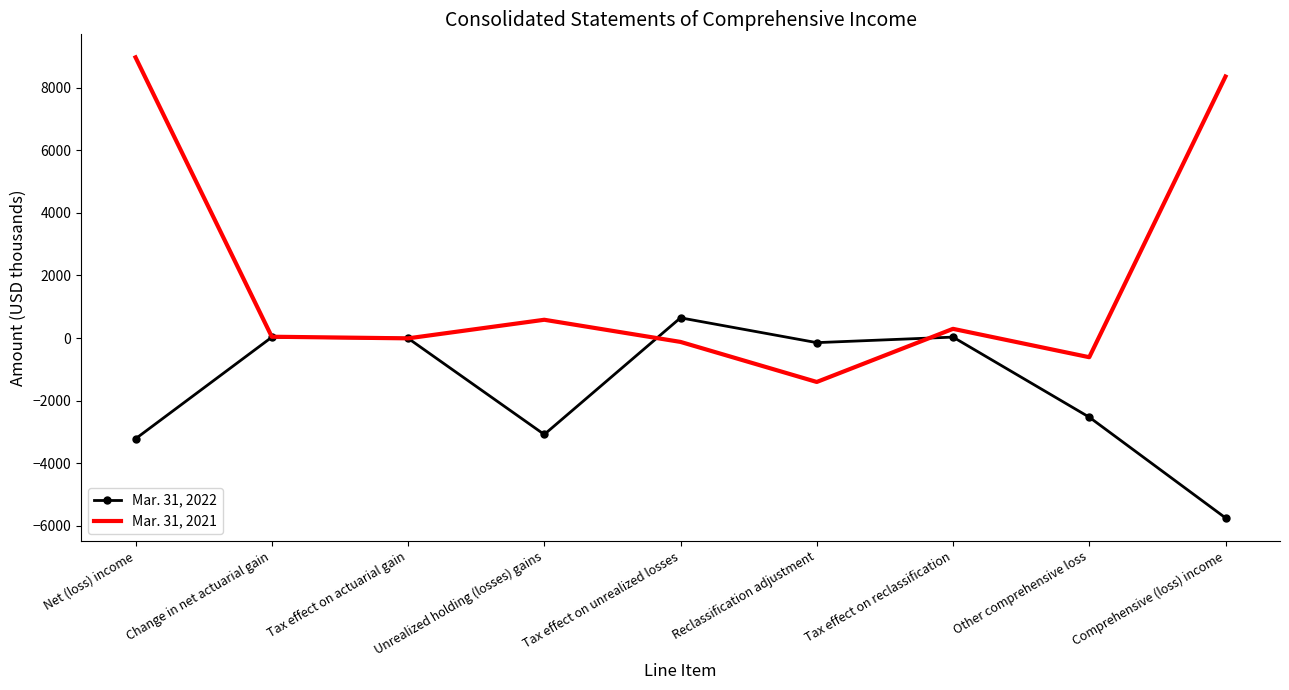

At which label is Mar. 31, 2021 closest to 3784?

Unrealized holding (losses) gains